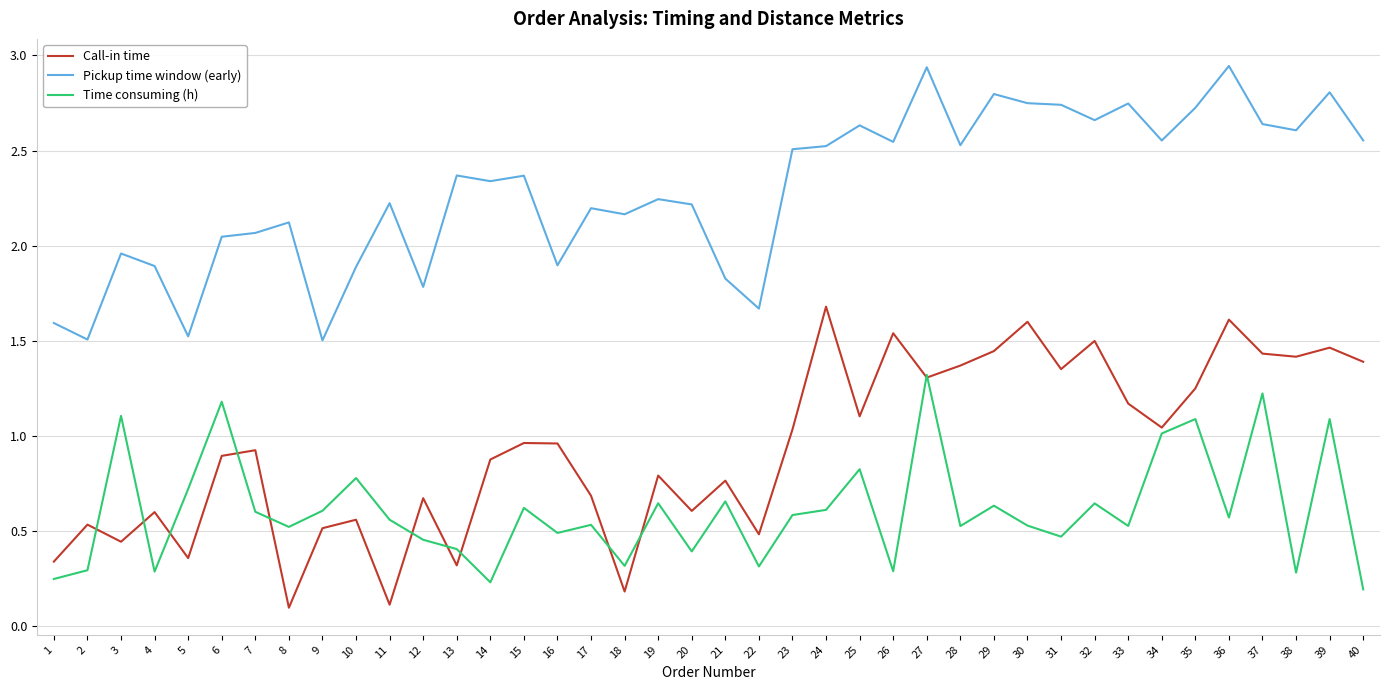

Is this an area chart (filled region under the line)?

No